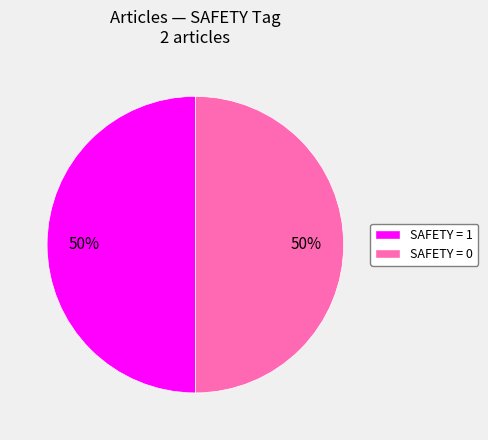

Combined, do SAFETY = 0 and SAFETY = 1 account for over 50%?

Yes